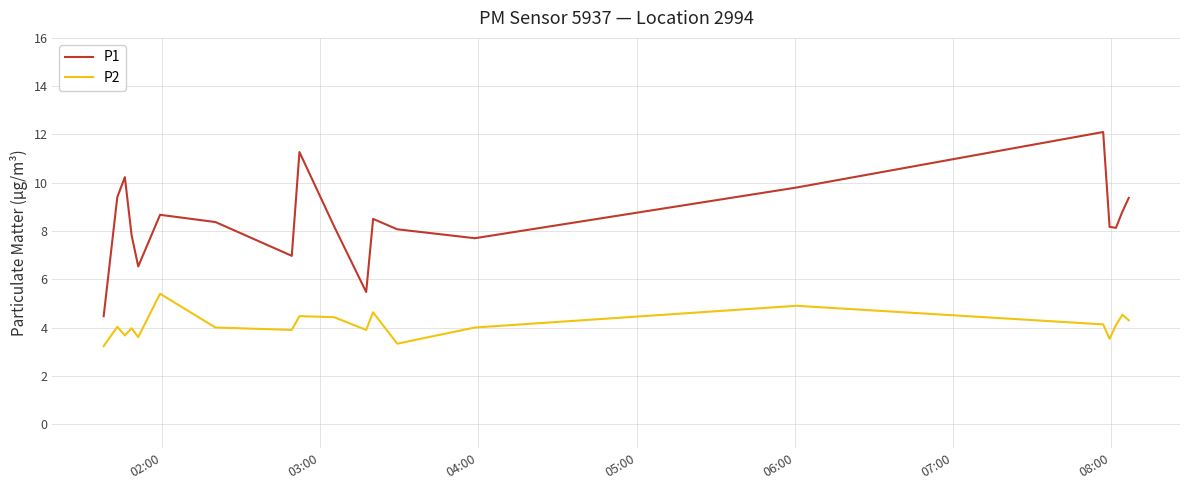

True or false: P1 and P2 intersect in this chart.

False